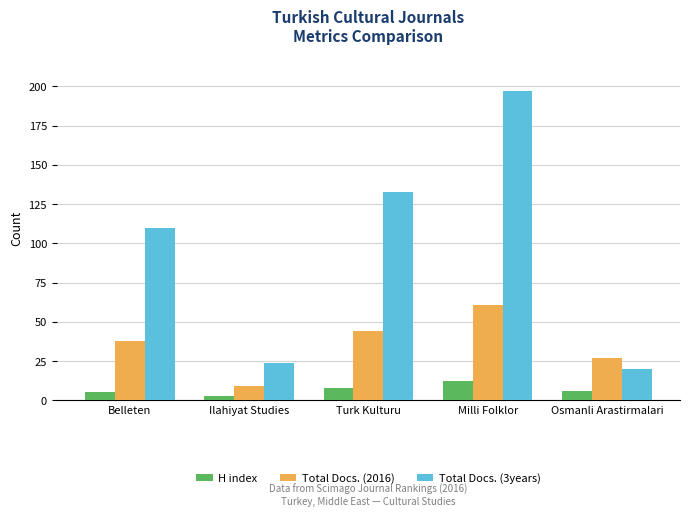

What is the label of the 4th bar from the left?

Milli Folklor